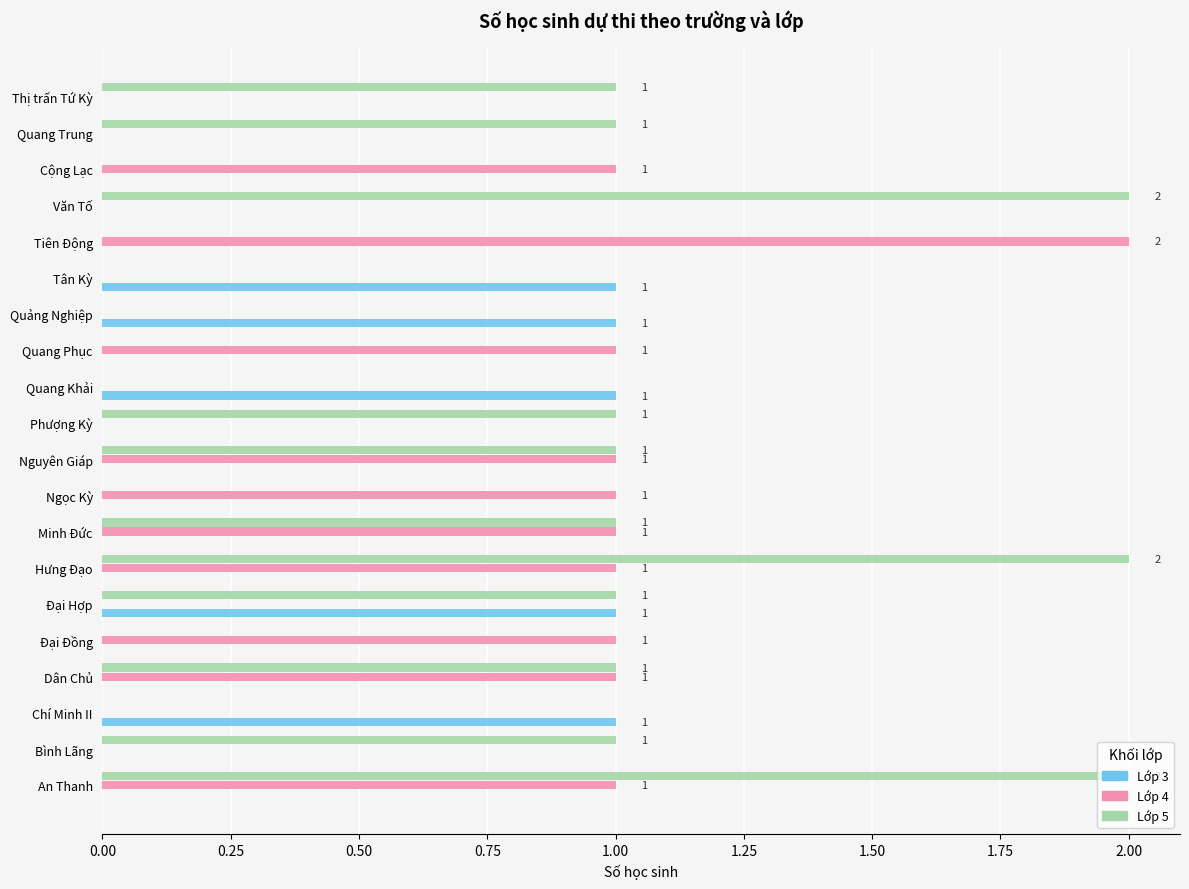

What is the sum of all Lớp 4 values?

11